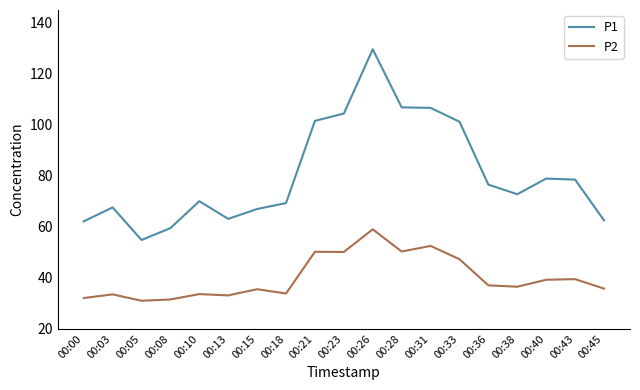

What value does the P2 series have at 00:13?

33.1